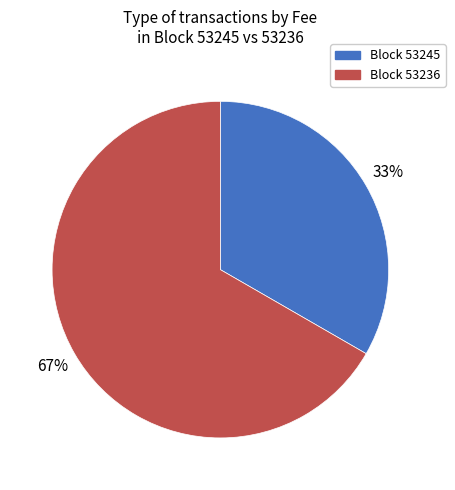

To the nearest percent, what is the average slice percentage?

50%